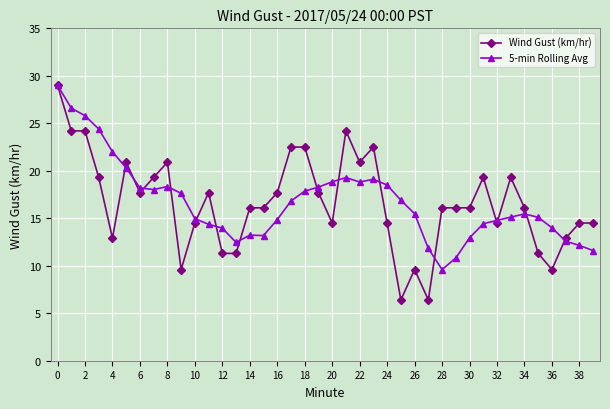

Which series has the largest range (max minus min)?

Wind Gust (km/hr)